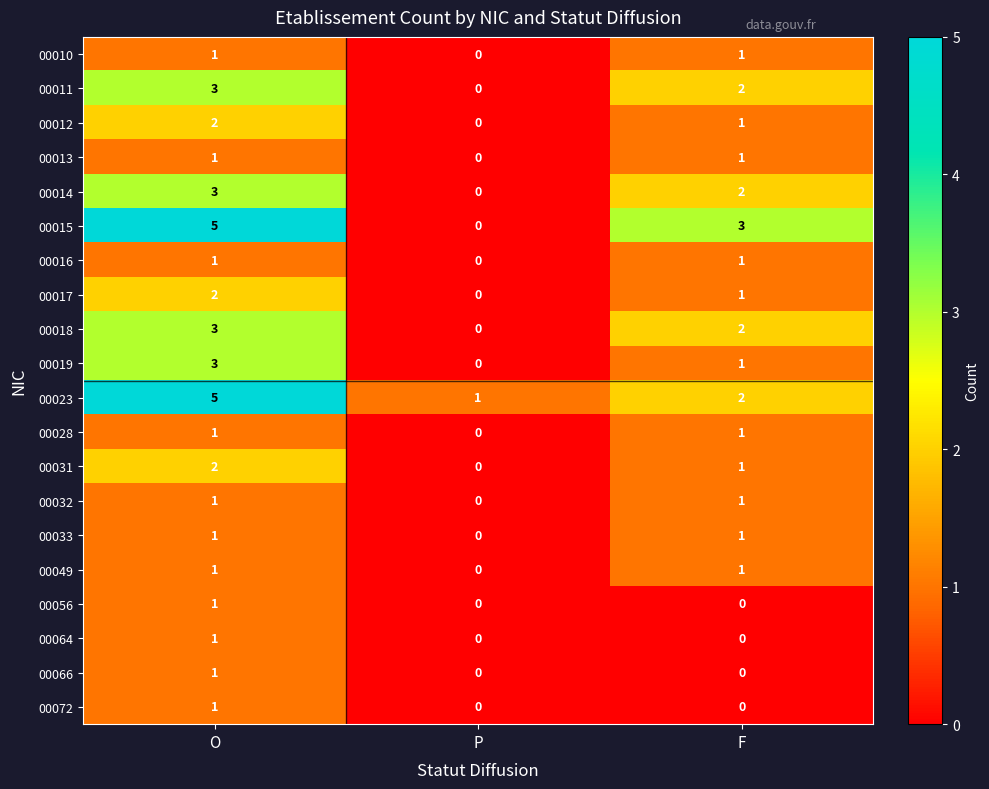

Between O and P, which series saw the biggest shift?

00015